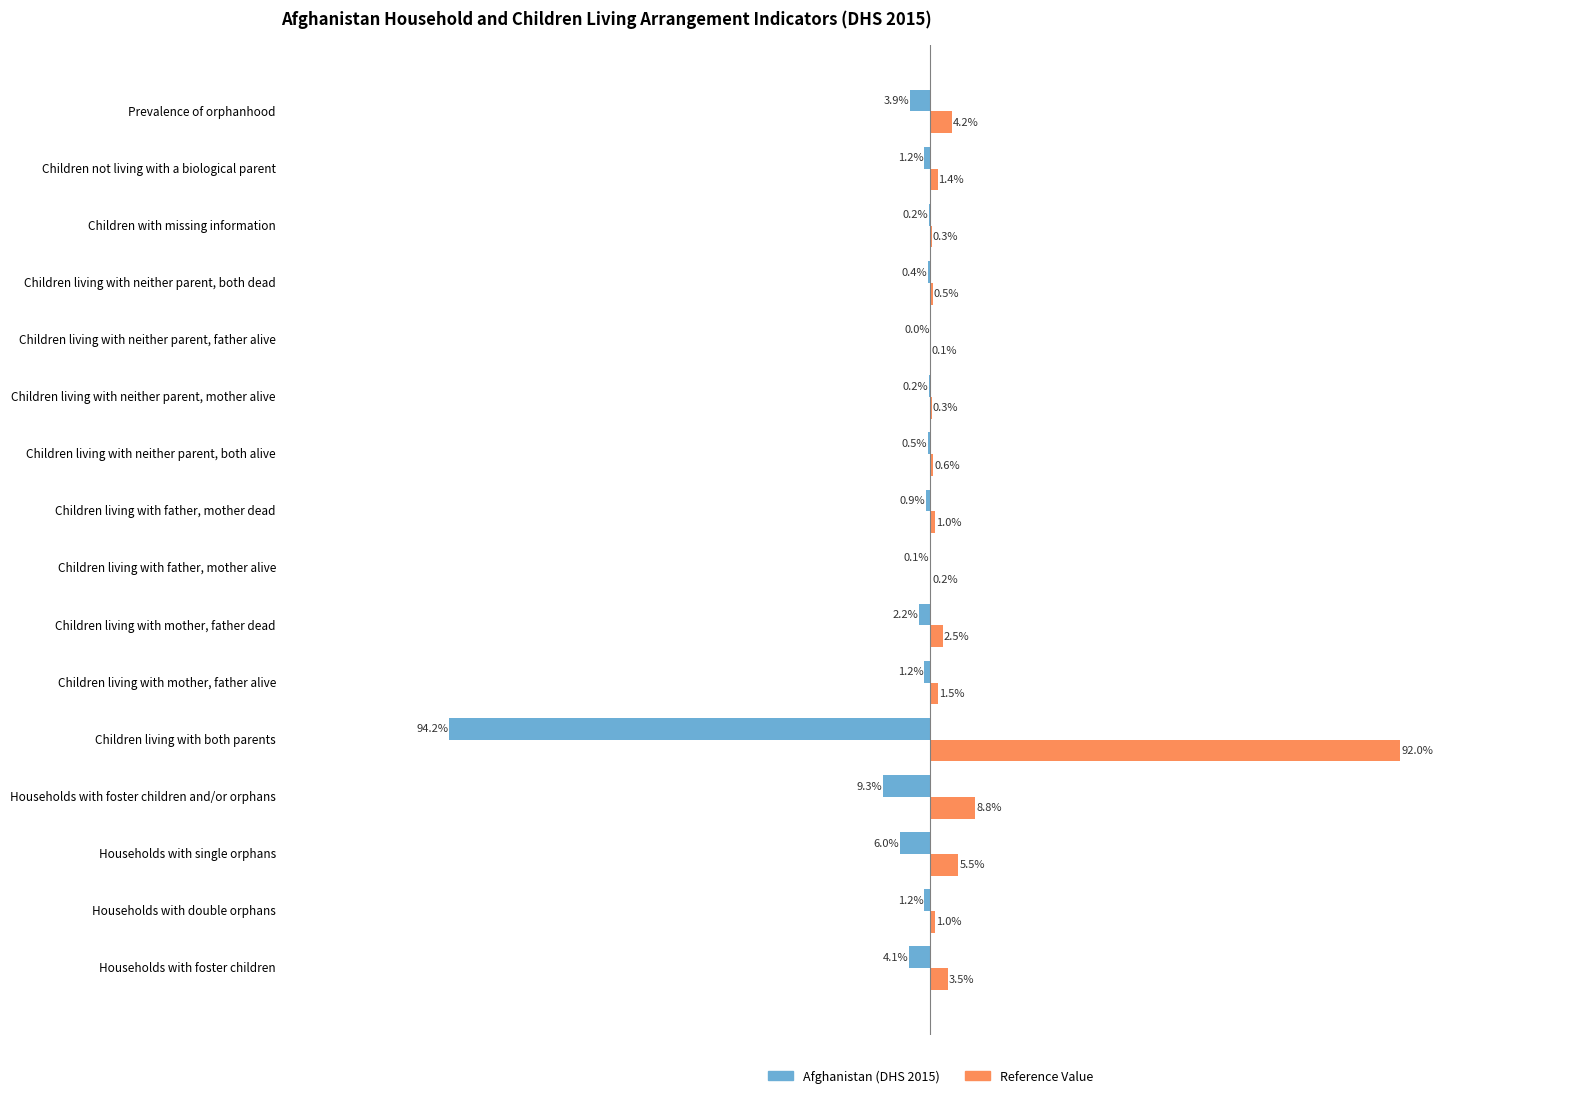

At which label is Afghanistan (DHS 2015) closest to -47?

Households with foster children and/or orphans